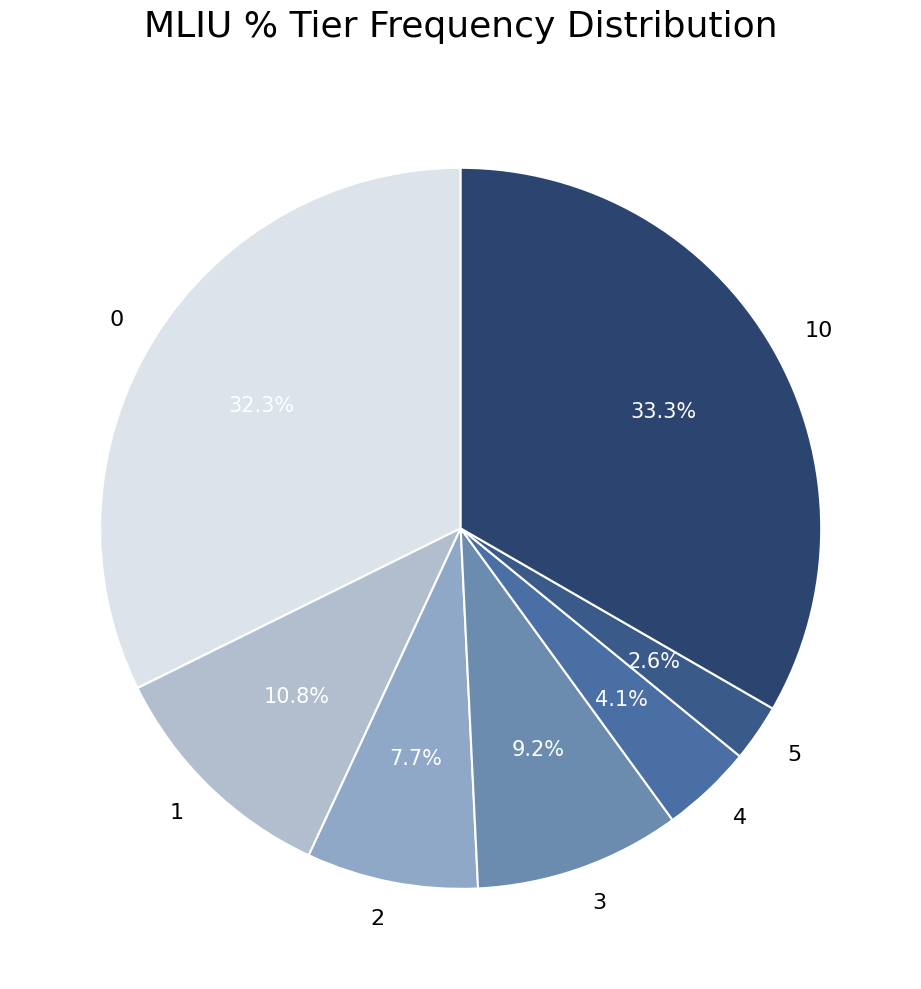

Do 2 and 5 together represent more than half of the pie?

No